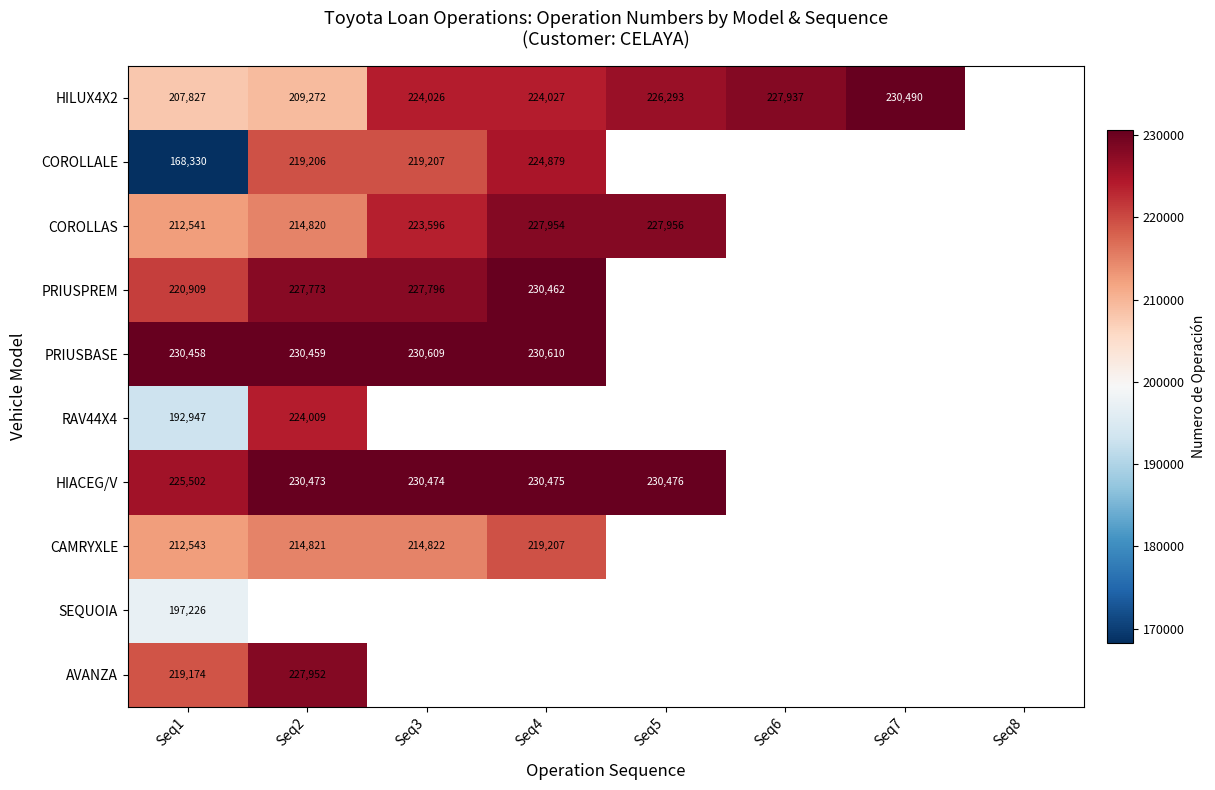

True or false: CAMRYXLE has a value of 101544 at Seq3.

False